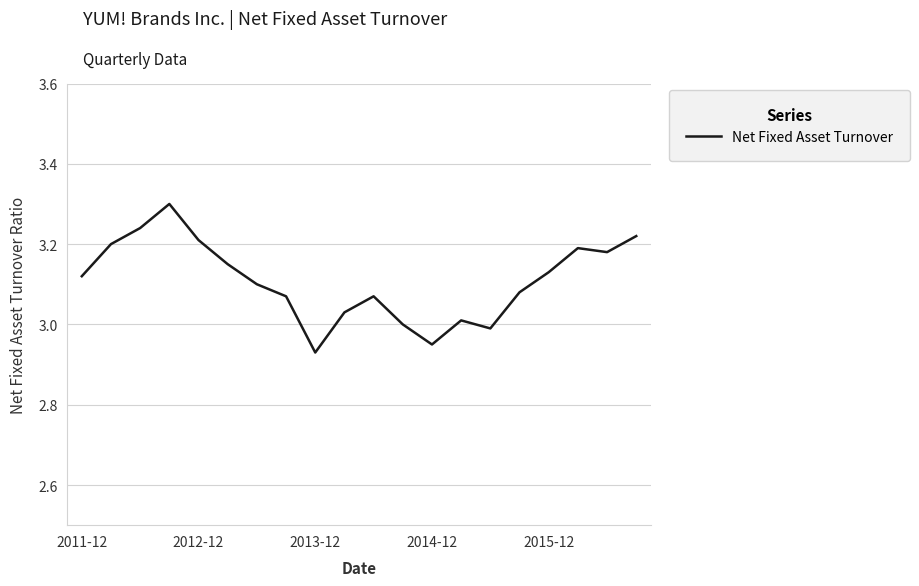

How many series are shown in this chart?

1